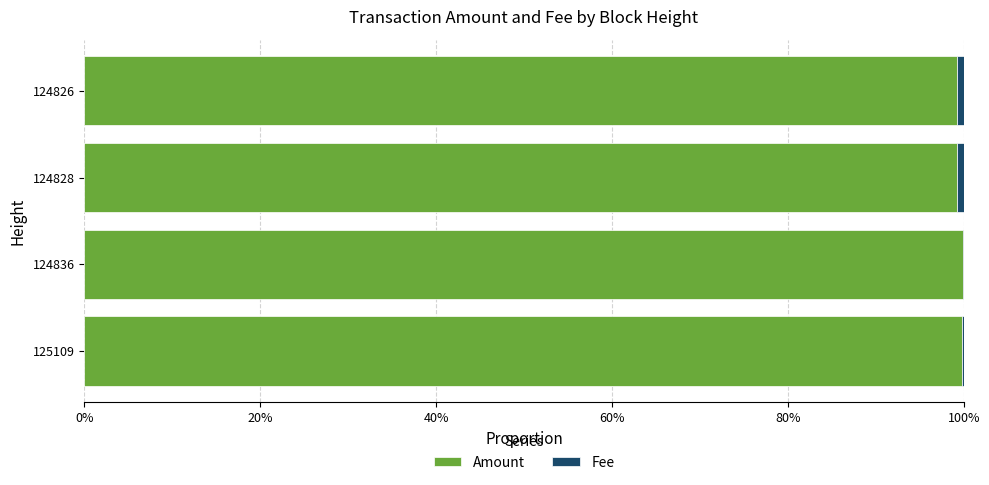

The value of Amount at 125109 is 99.8. True or false?

True